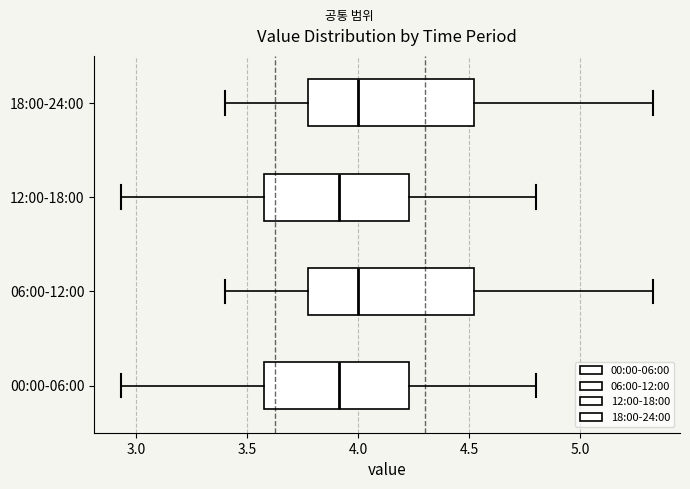

Reading bottom to top, read every box against the x-axis: the position of its median line, the range the box covers, and the ends of its whiskers. The values are not printed on the chart, so give them approximately, as read against the axis.

00:00-06:00: median 3.90, box 3.60 to 4.25, whiskers 2.95 to 4.80
06:00-12:00: median 4.00, box 3.80 to 4.50, whiskers 3.40 to 5.35
12:00-18:00: median 3.90, box 3.60 to 4.25, whiskers 2.95 to 4.80
18:00-24:00: median 4.00, box 3.80 to 4.50, whiskers 3.40 to 5.35